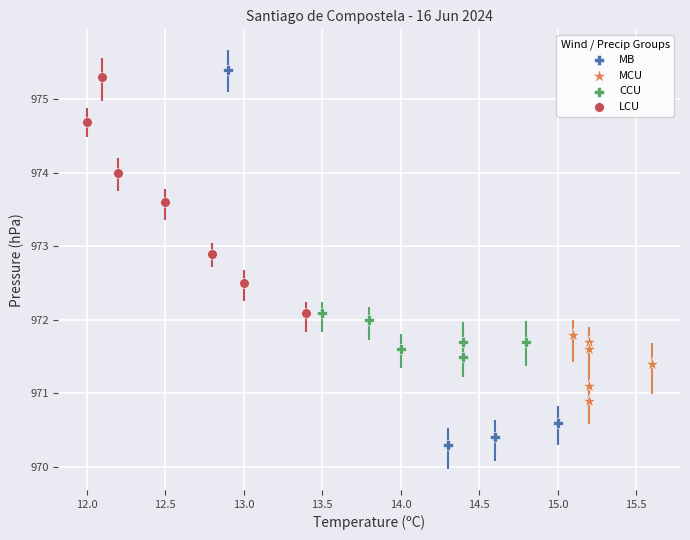

Which series has the largest Y range (max minus min)?

MB